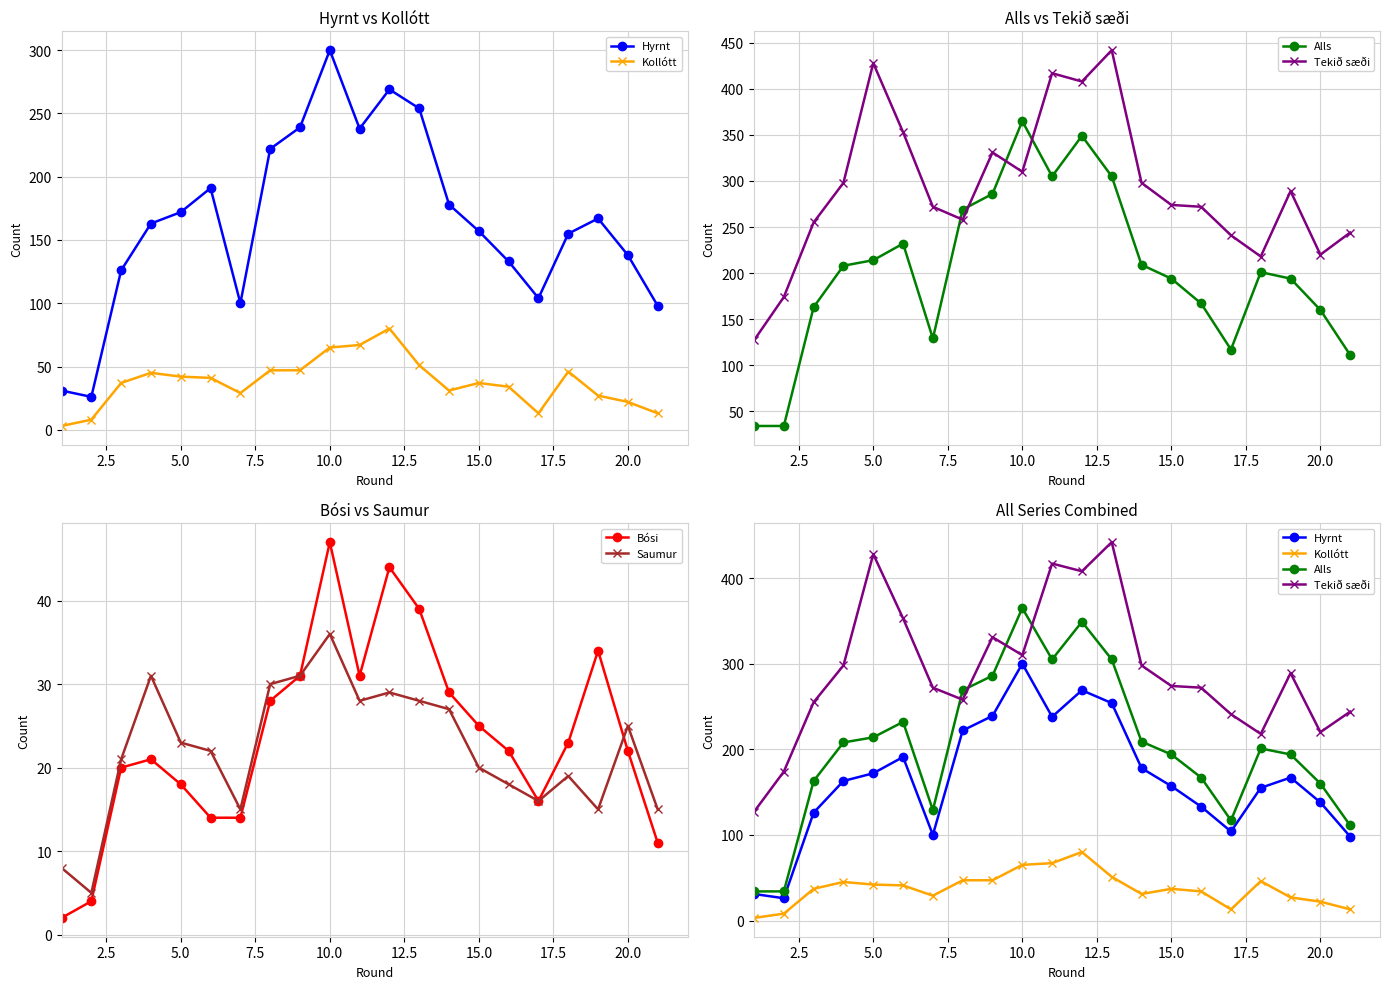

What is the minimum value for Saumur?

5